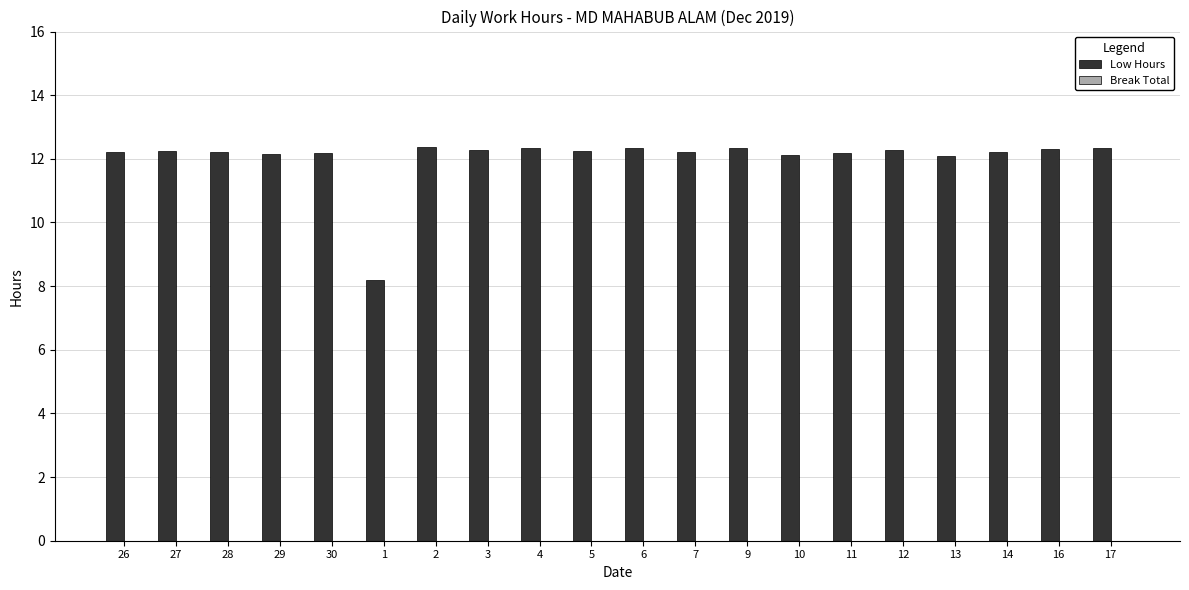

True or false: the data shows 4.2 at 11.

False